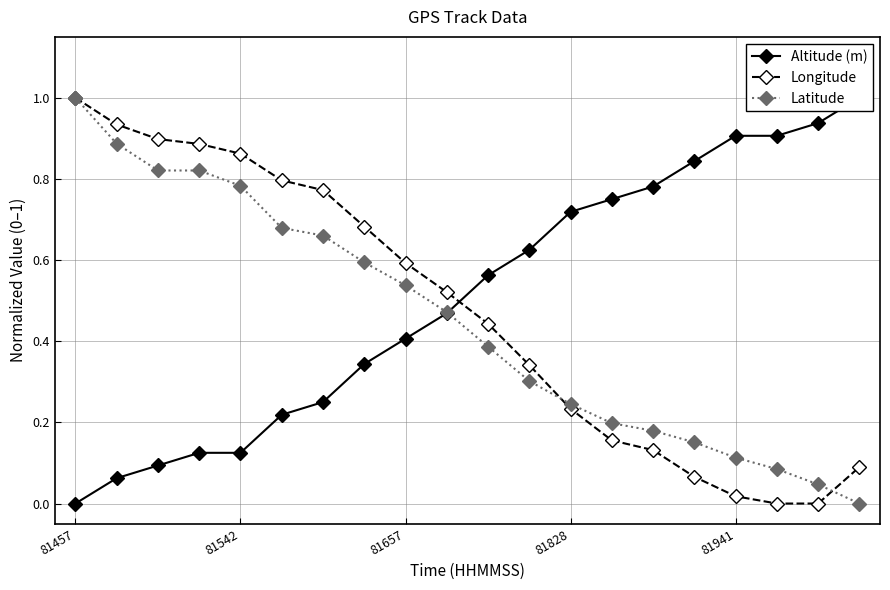

What are all the series names shown in the legend?

Altitude (m), Longitude, Latitude